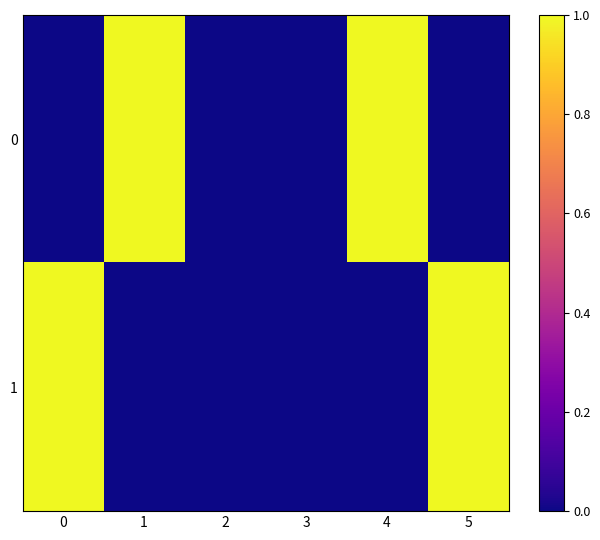

Reading left to right, extract all data points from this chart.

0: 0=0	1=1	2=0	3=0	4=1	5=0
1: 0=1	1=0	2=0	3=0	4=0	5=1